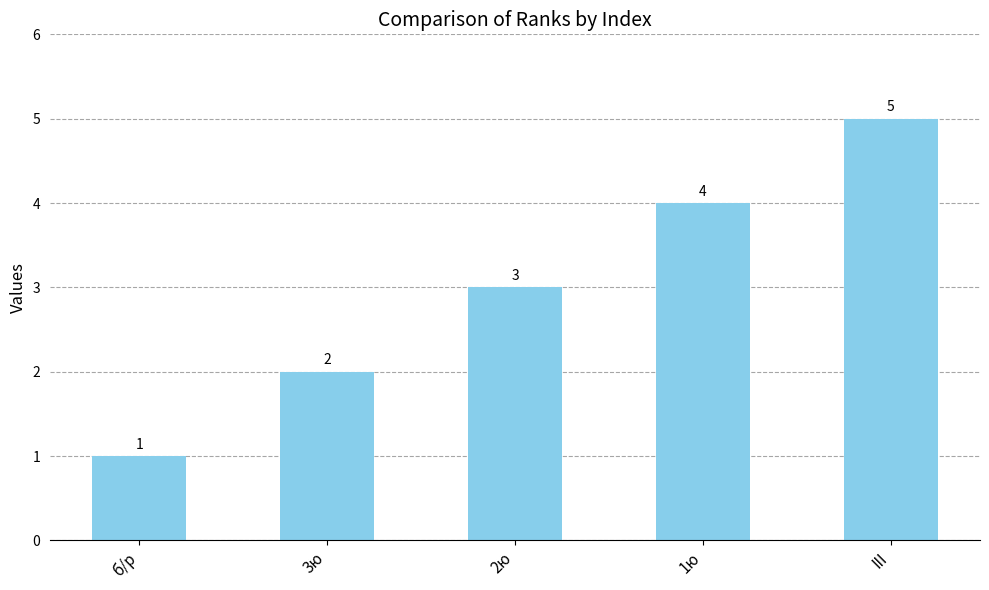

How many data points does each series have?

5